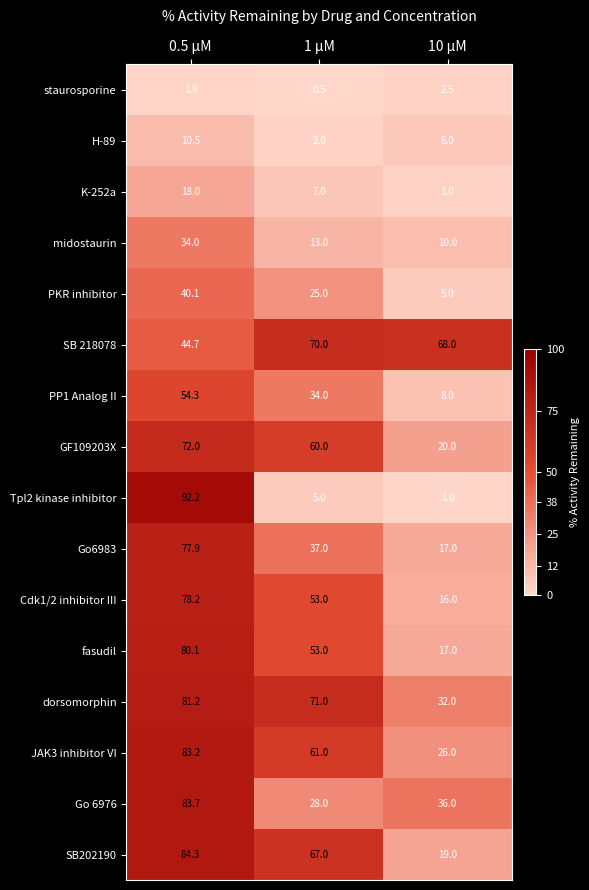

Which series has the largest range (max minus min)?

Tpl2 kinase inhibitor